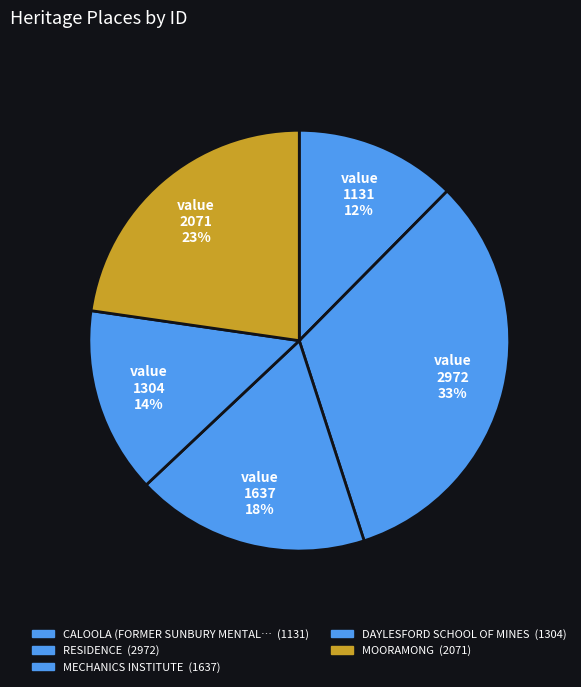

Count the number of slices in the pie.

5